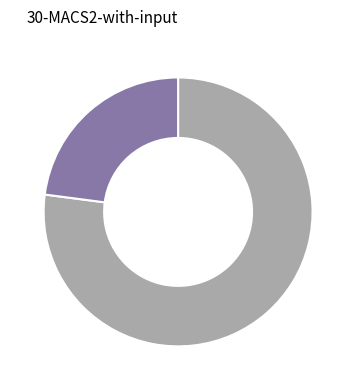

Is there any slice that represents more than half of the pie?

Yes